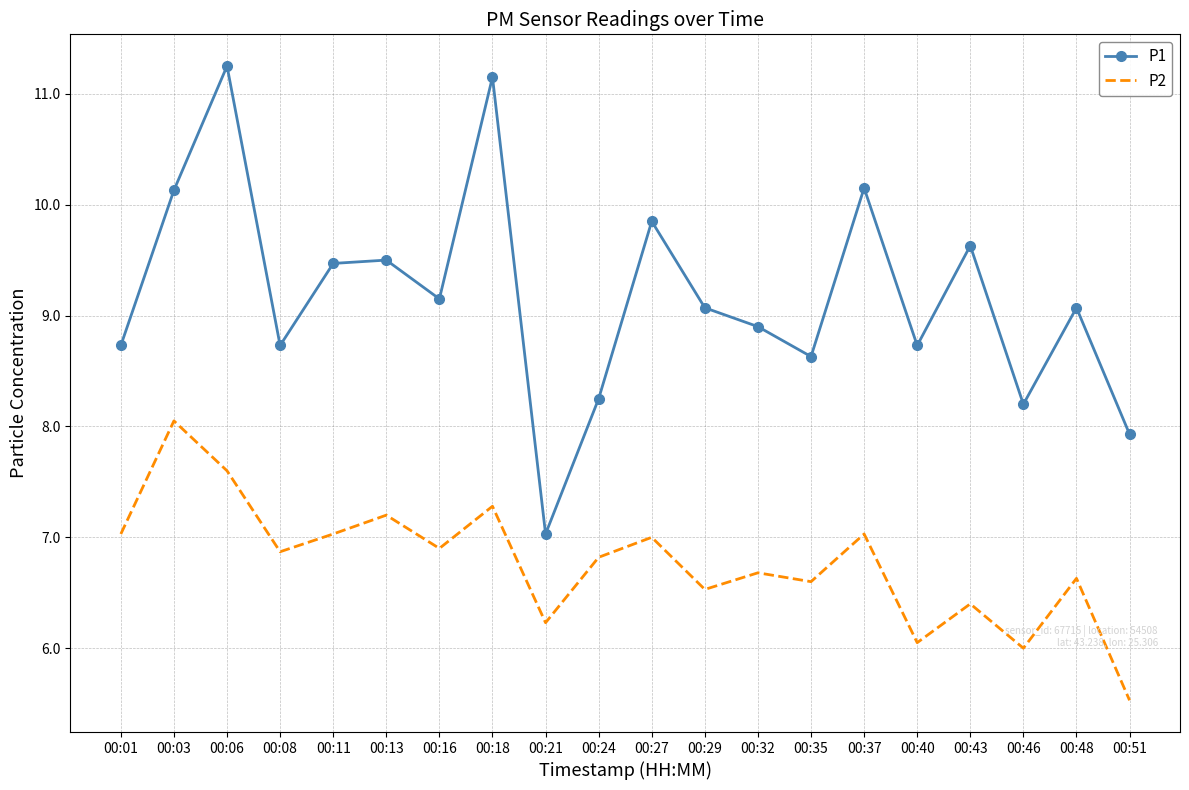

What is the sum of all P2 values?

135.5